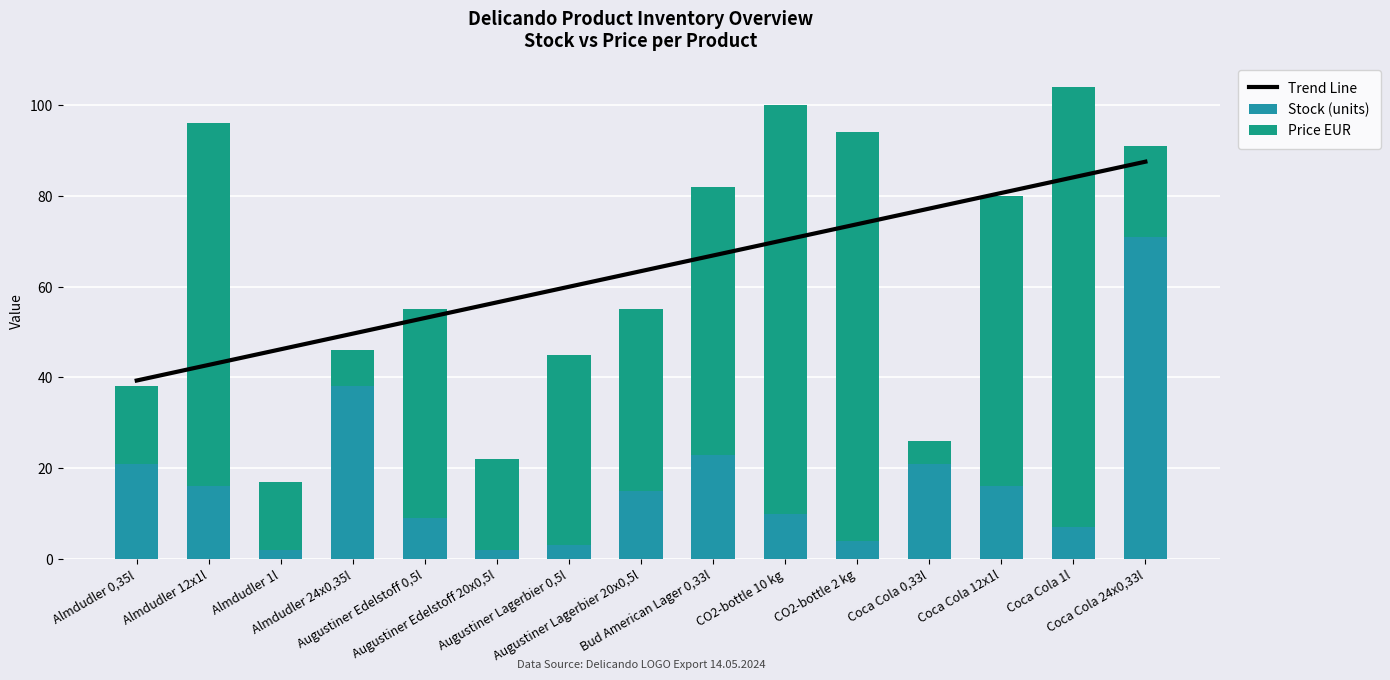

At how many categories does at least one series exceed 72?

7